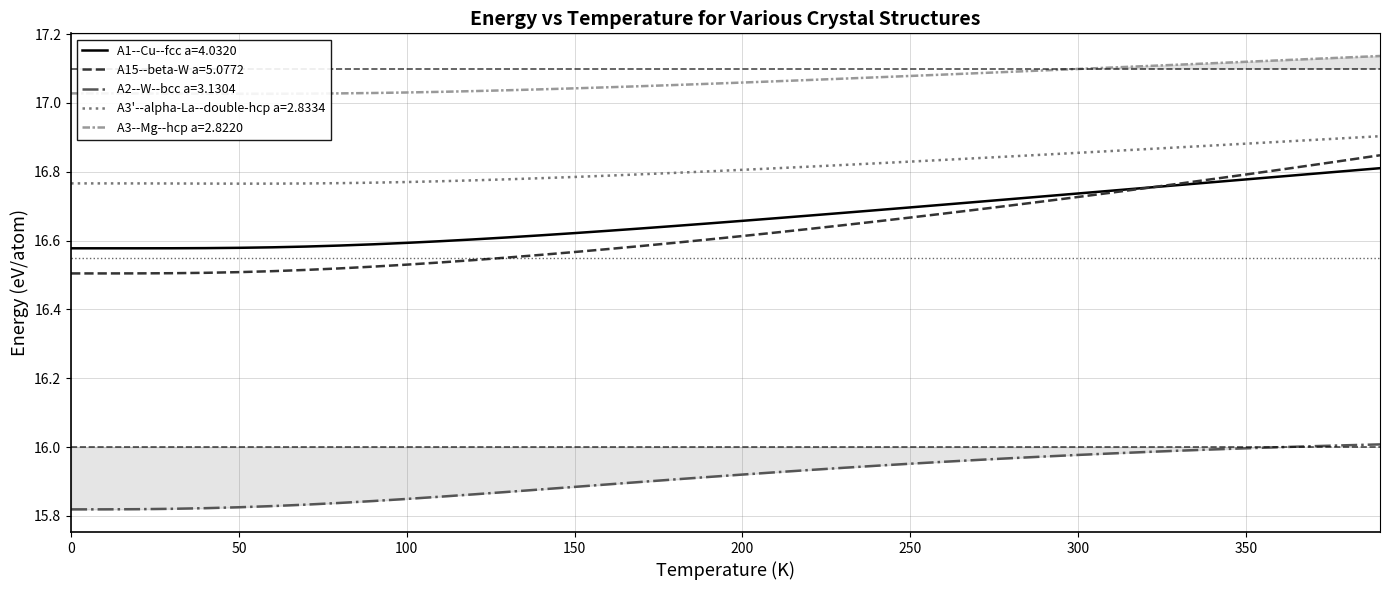

The A15--beta-W a=5.0772 series shows 6.8 at 0. True or false?

False